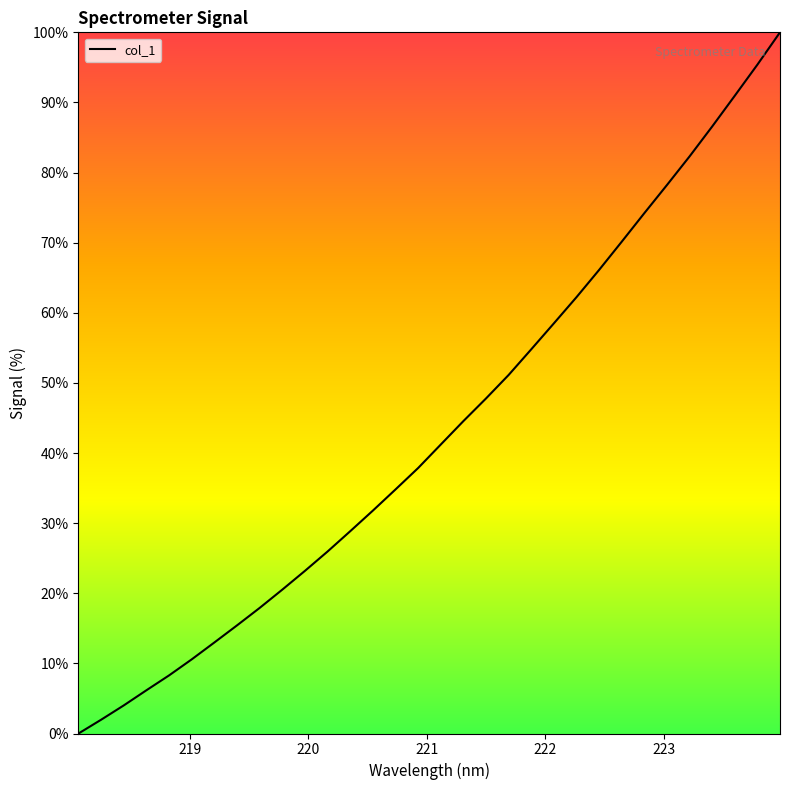

What is the maximum value shown in the chart?

100.0